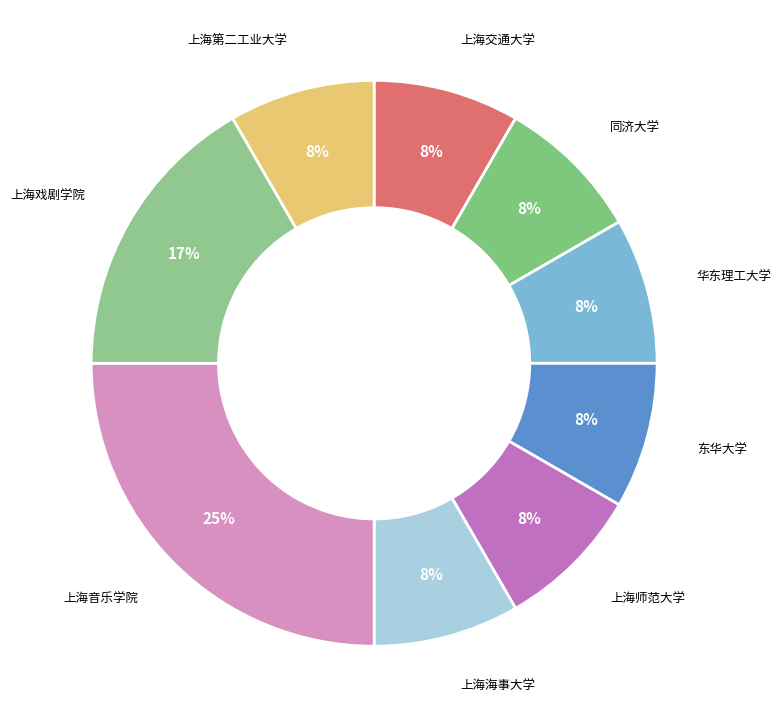

Is there a majority slice in this chart?

No